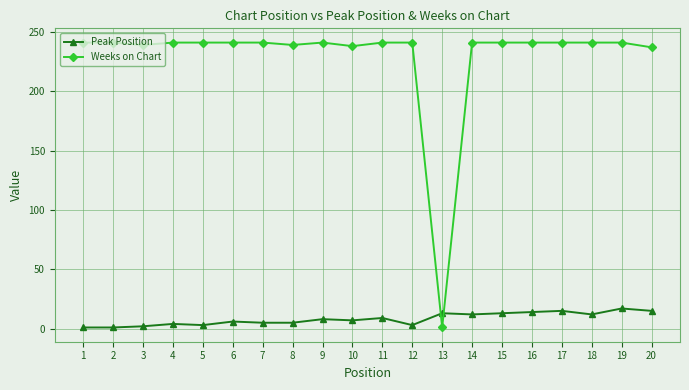

Between which two adjacent categories do Peak Position and Weeks on Chart first intersect?

12 and 13